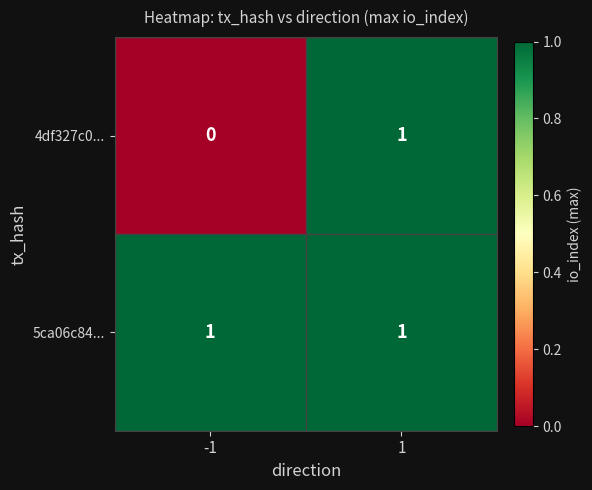

List the series in order of their overall mean, highest first.

5ca06c84..., 4df327c0...